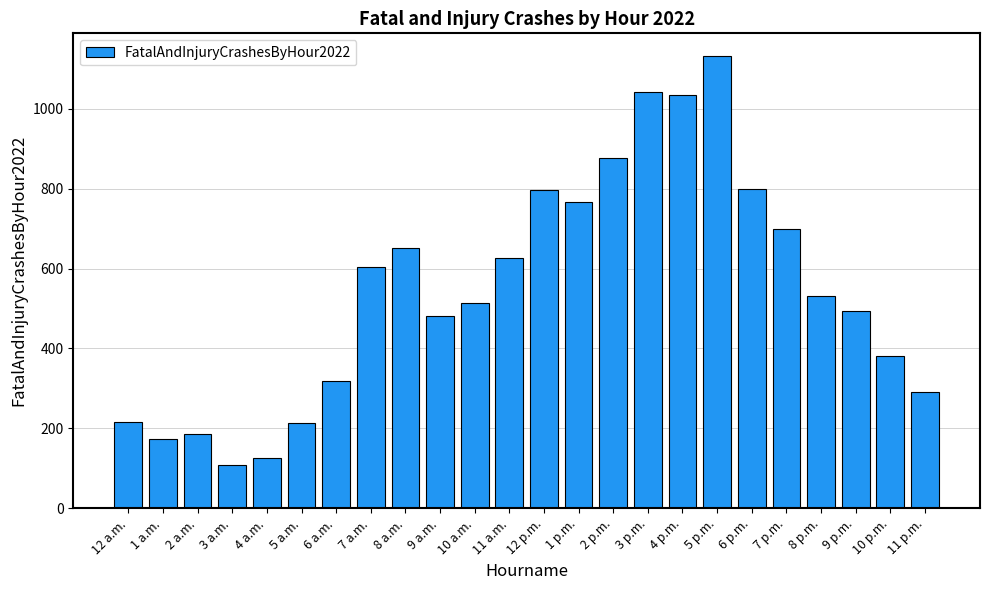

What is the label of the 2nd bar from the right?

10 p.m.